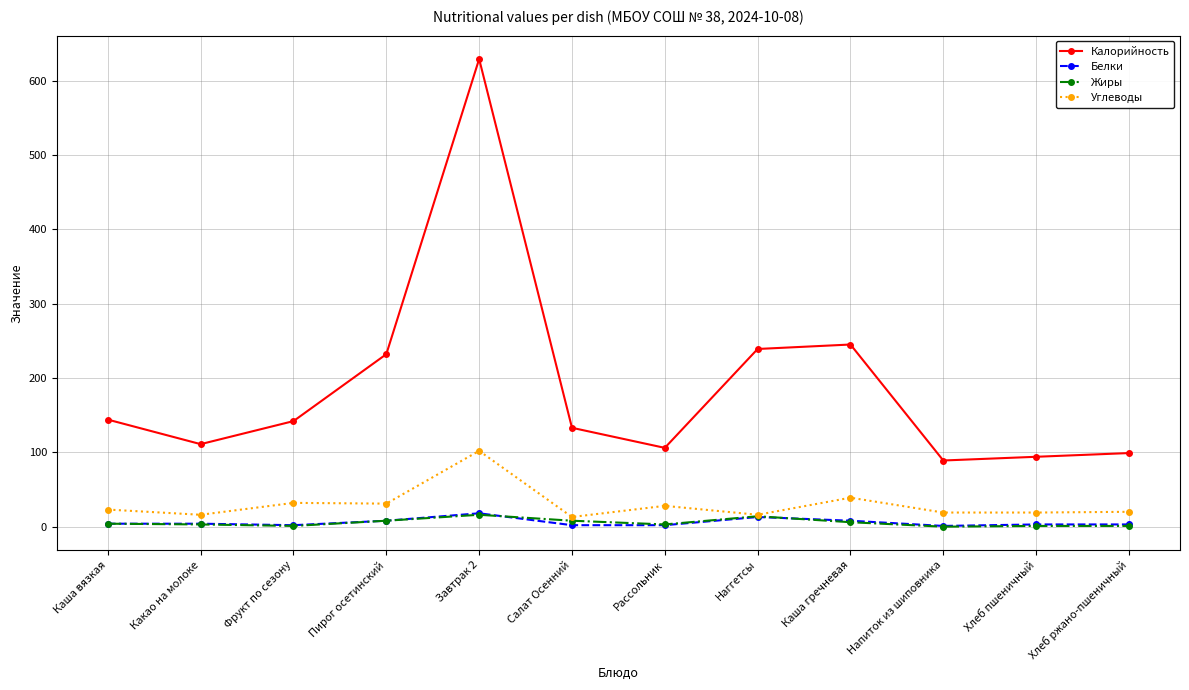

True or false: Белки and Калорийность cross at least once.

False